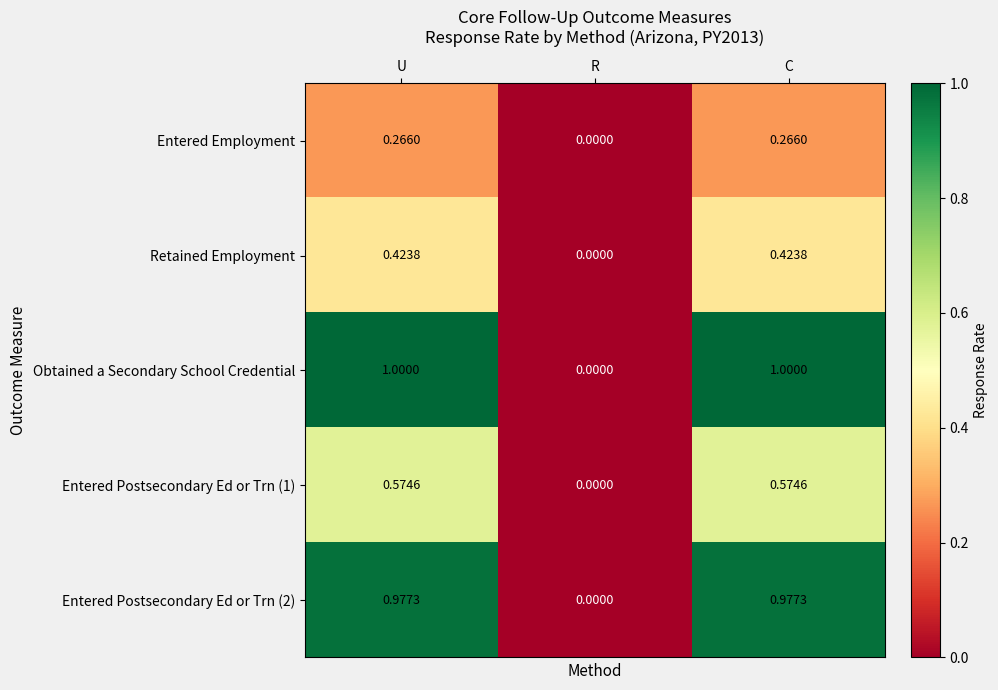

What is the total value across all series at C?

3.2